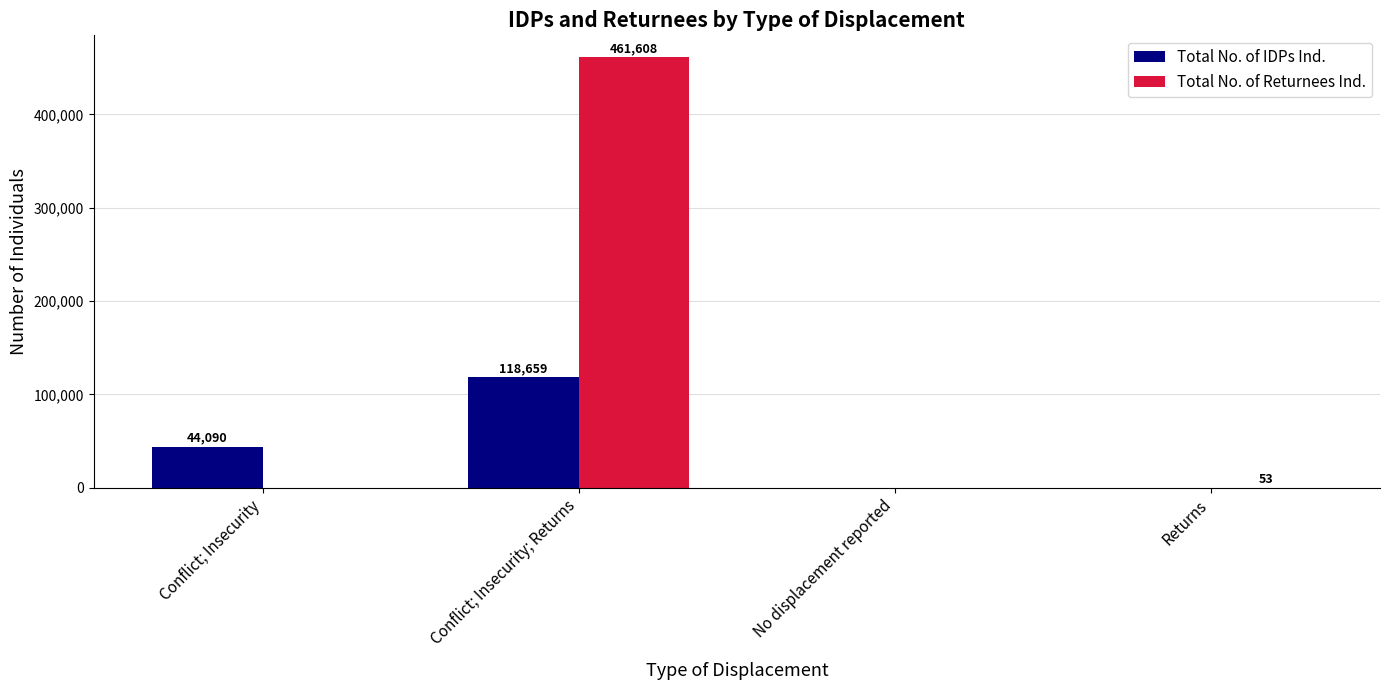

How many groups of bars are there?

4